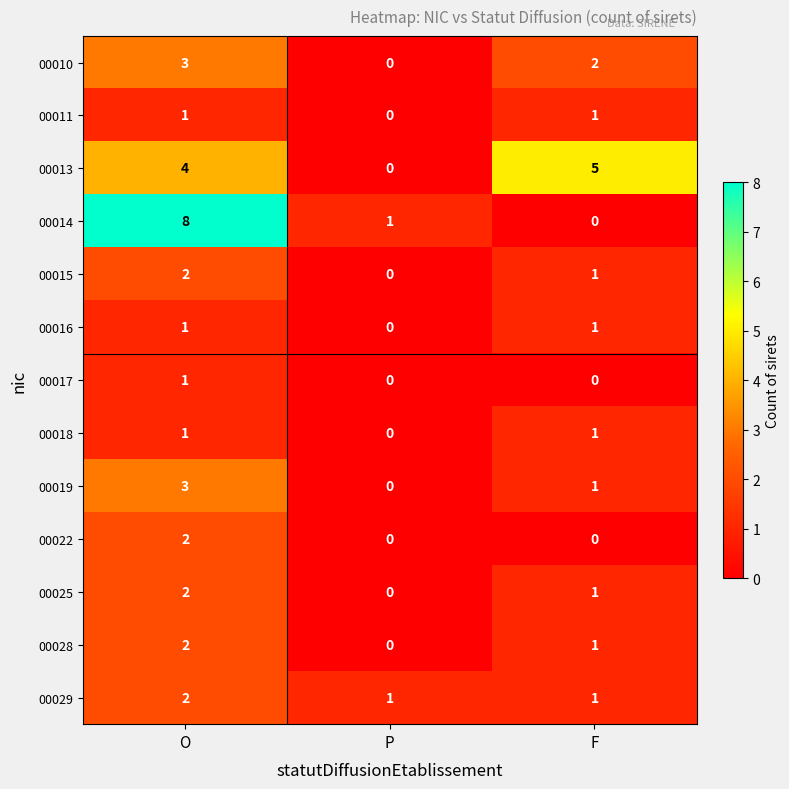

What is the maximum value for 00019?

3